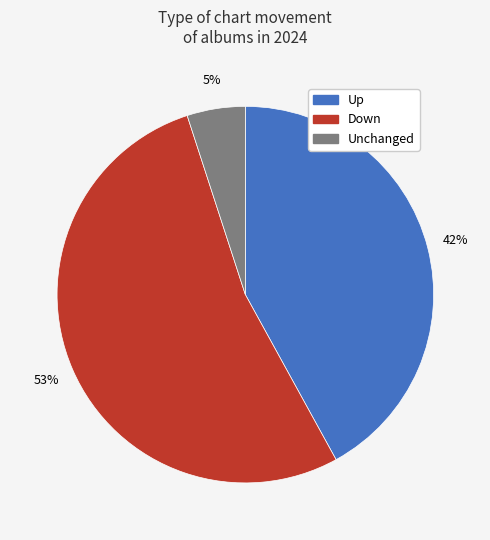

Which category has the smallest portion of the pie?

Unchanged